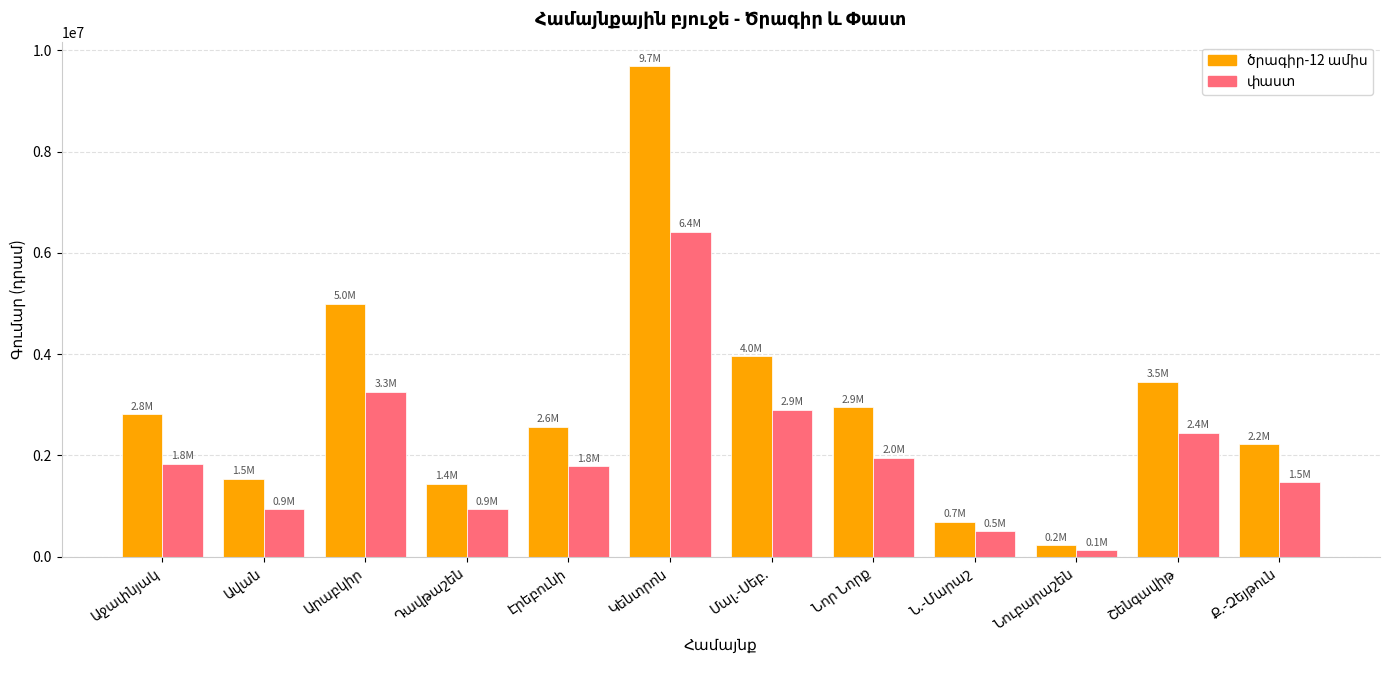

What is the label of the 2nd bar from the left?

Ավան